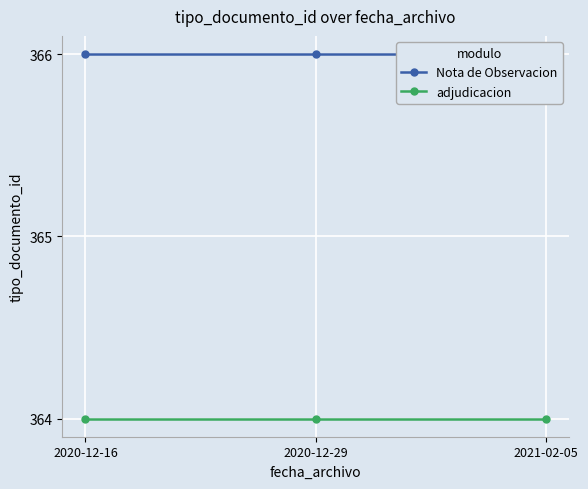

What is the smallest value displayed?

364